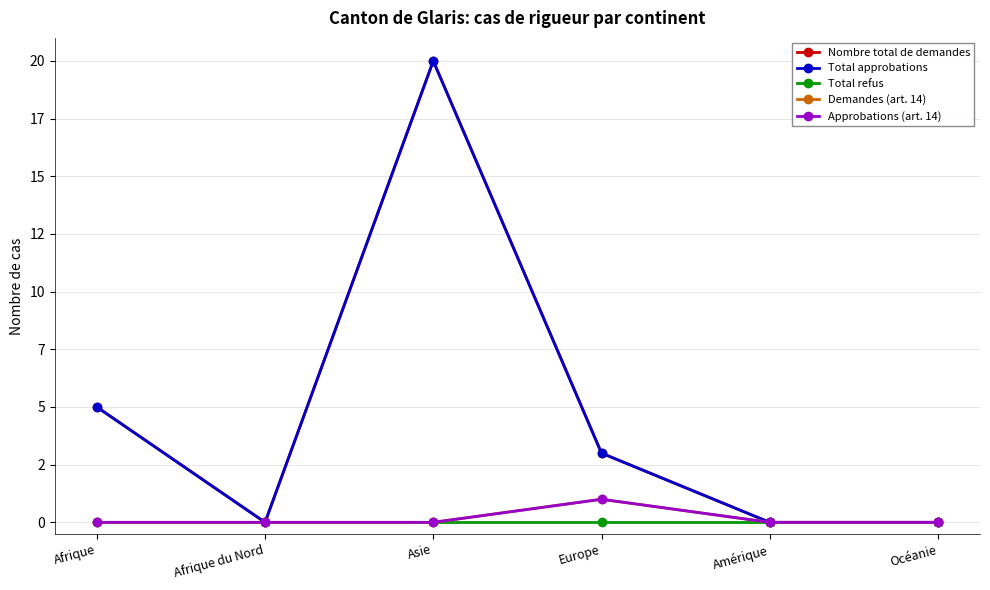

At which label does Nombre total de demandes reach its peak?

Asie